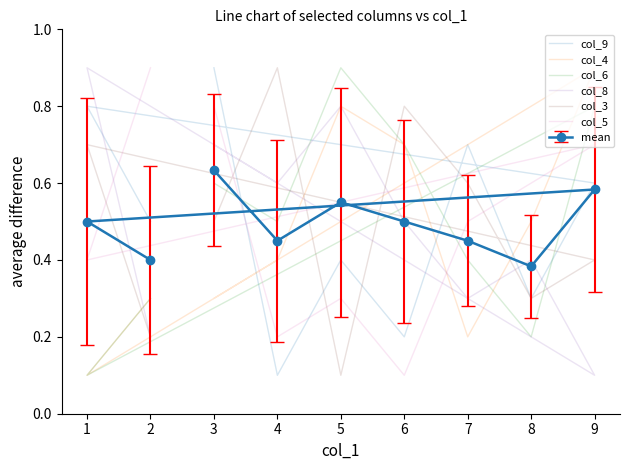

True or false: col_5 and col_8 intersect in this chart.

True